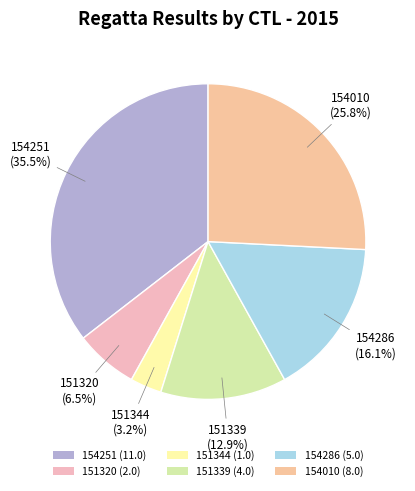

What percentage is NOT represented by 154010?

74.2%